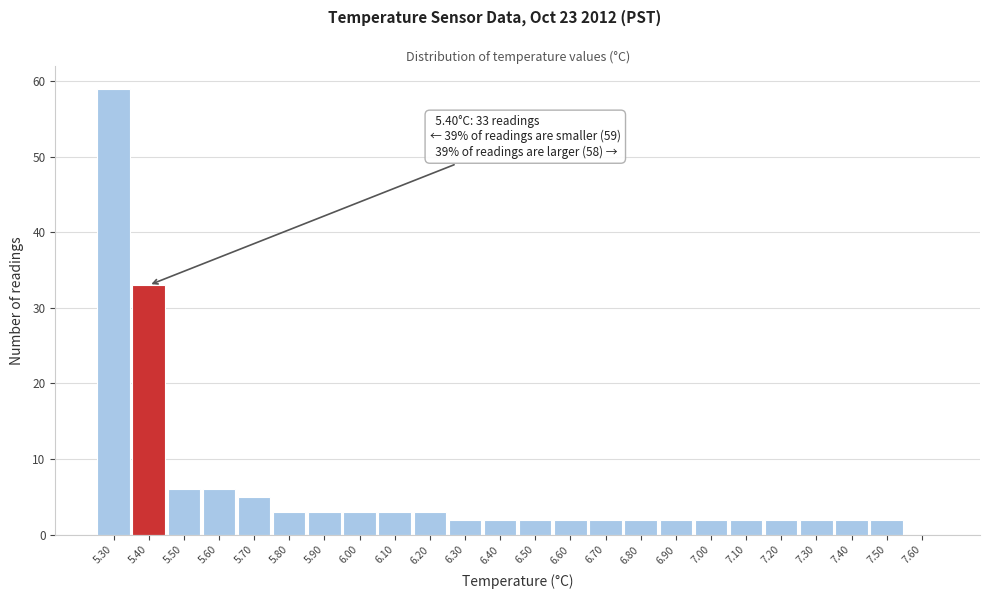

Over which range of the x-axis is the bar tallest?

5.25 to 5.35